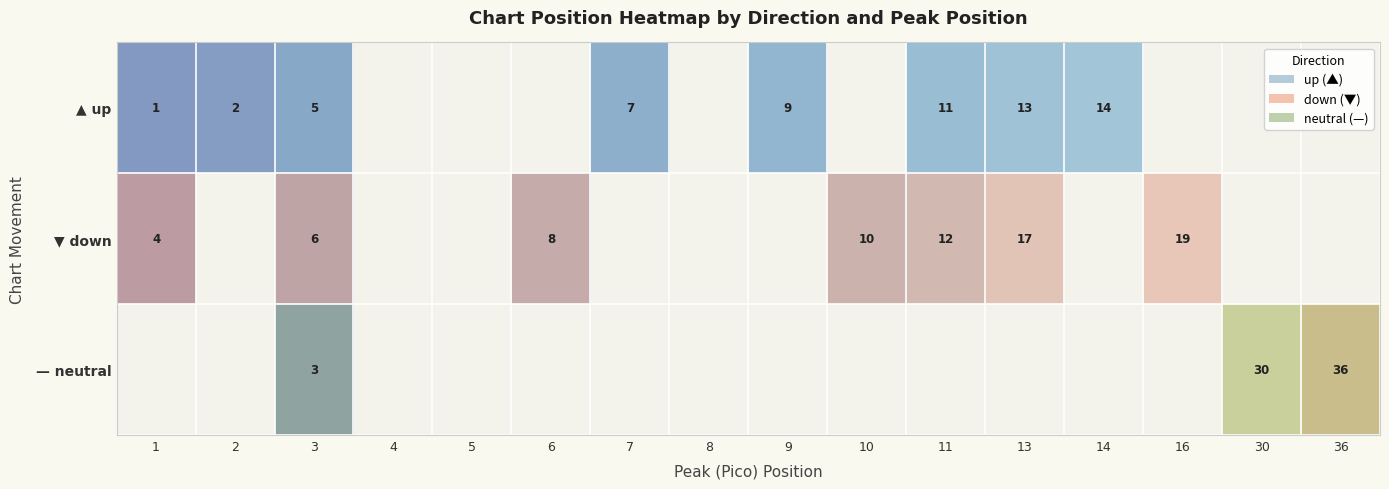

The ▲ up series shows 14 at 14. True or false?

True